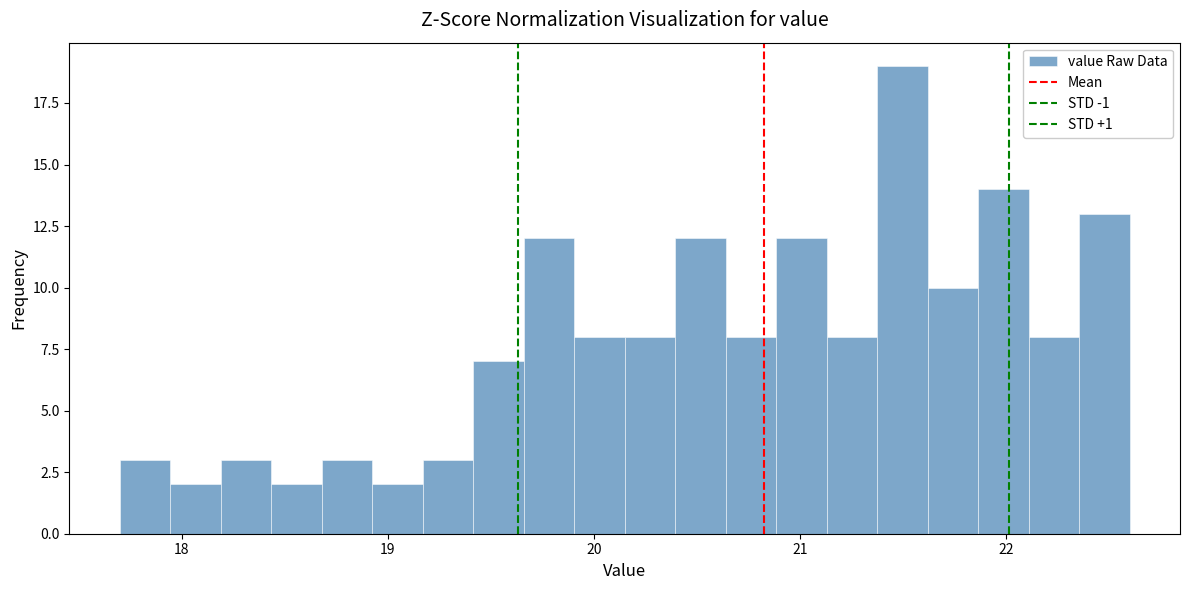

Around what value on the x-axis is the tallest bar? Give the approximate position of its centre, as read against the axis.

21.5